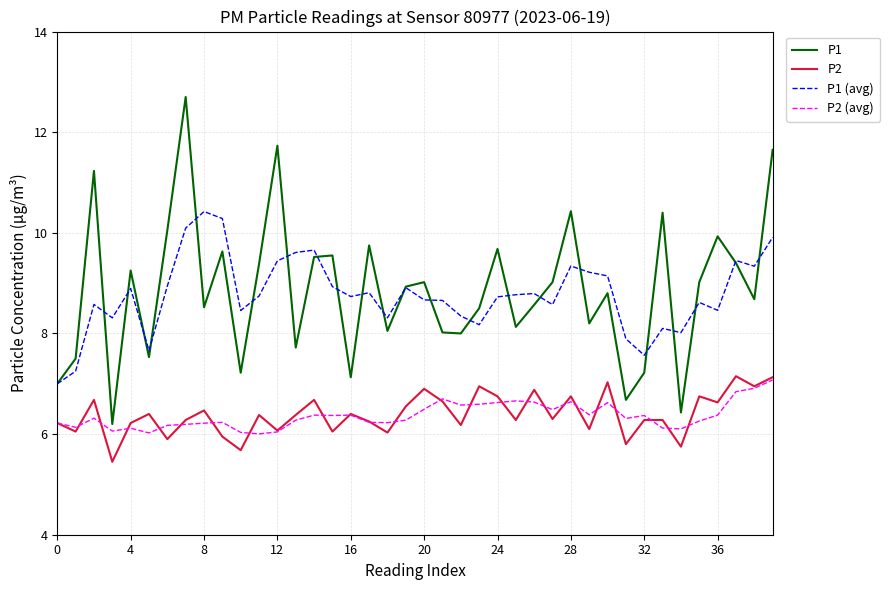

True or false: P1 (avg) and P2 cross at least once.

False